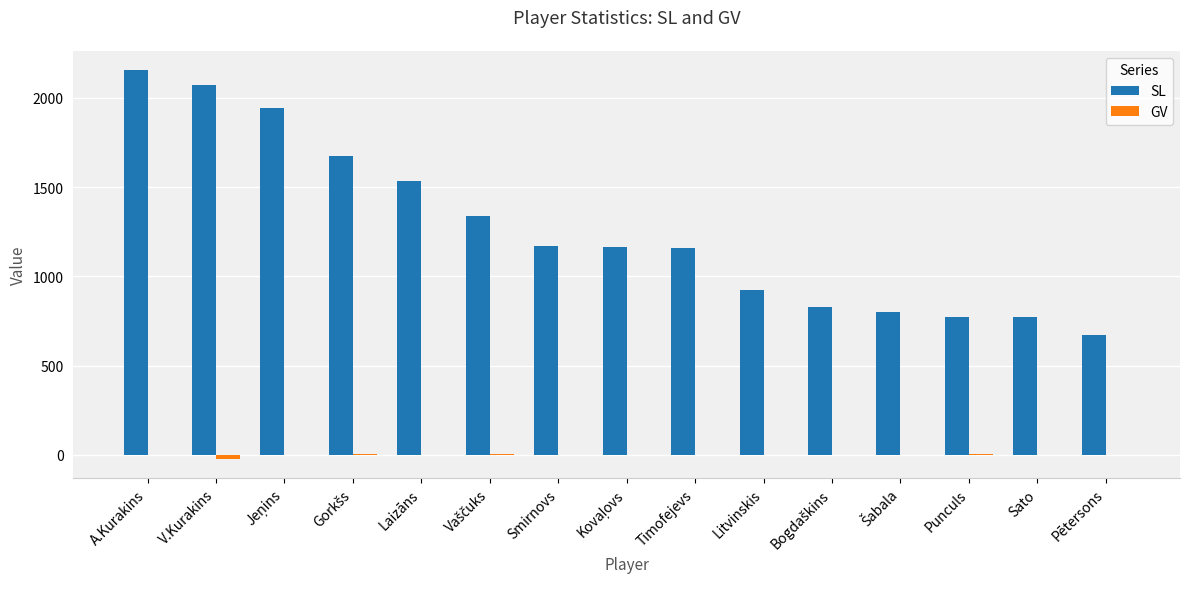

The SL series shows 1331 at A.Kurakins. True or false?

False